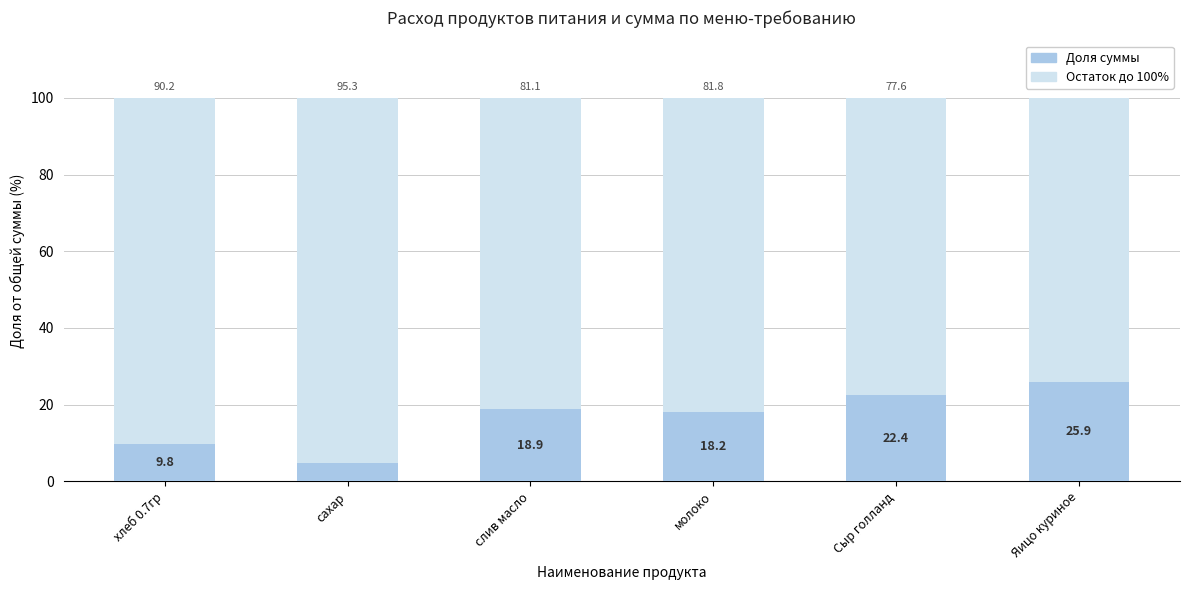

What is the total value across all series at хлеб 0.7гр?

100.0